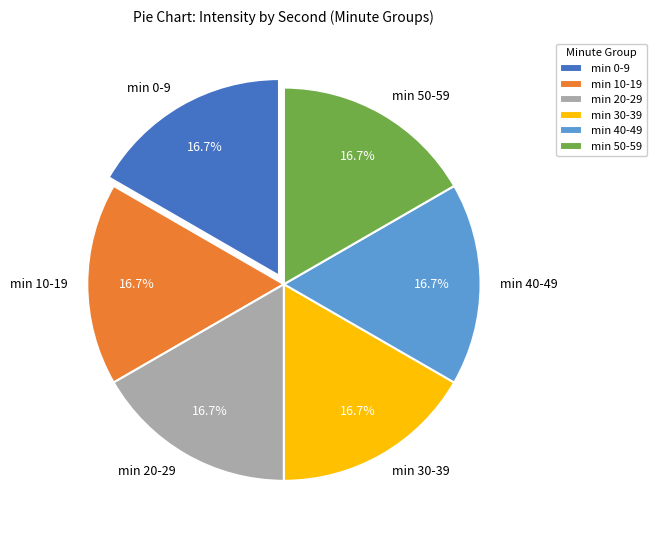

What is the ratio of the value at min 30-39 to the value at min 0-9?

1.0